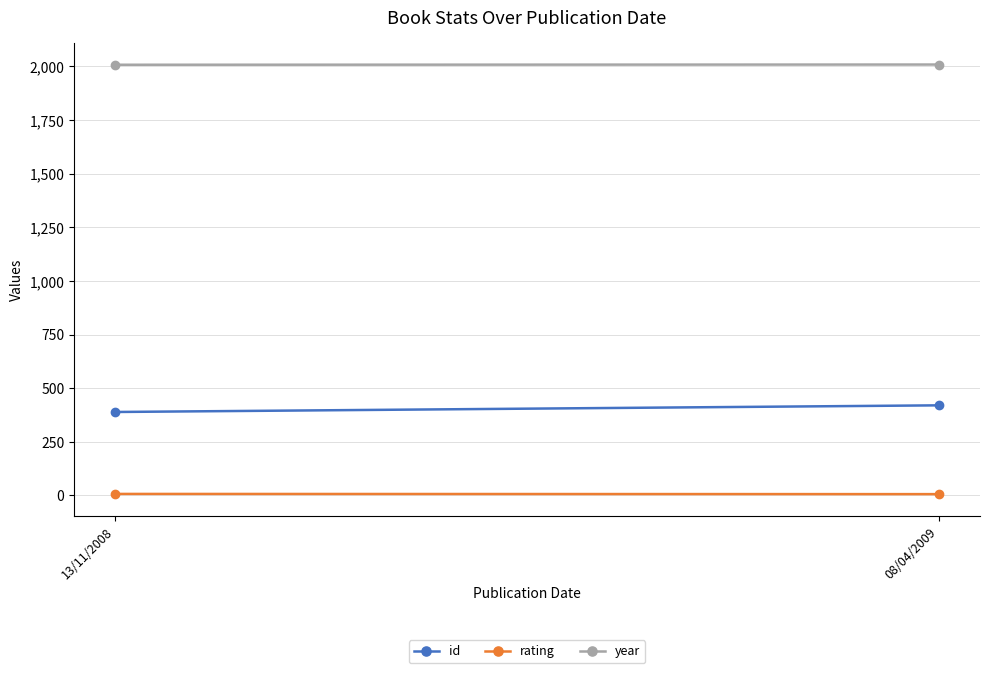

At which label does rating reach its peak?

13/11/2008